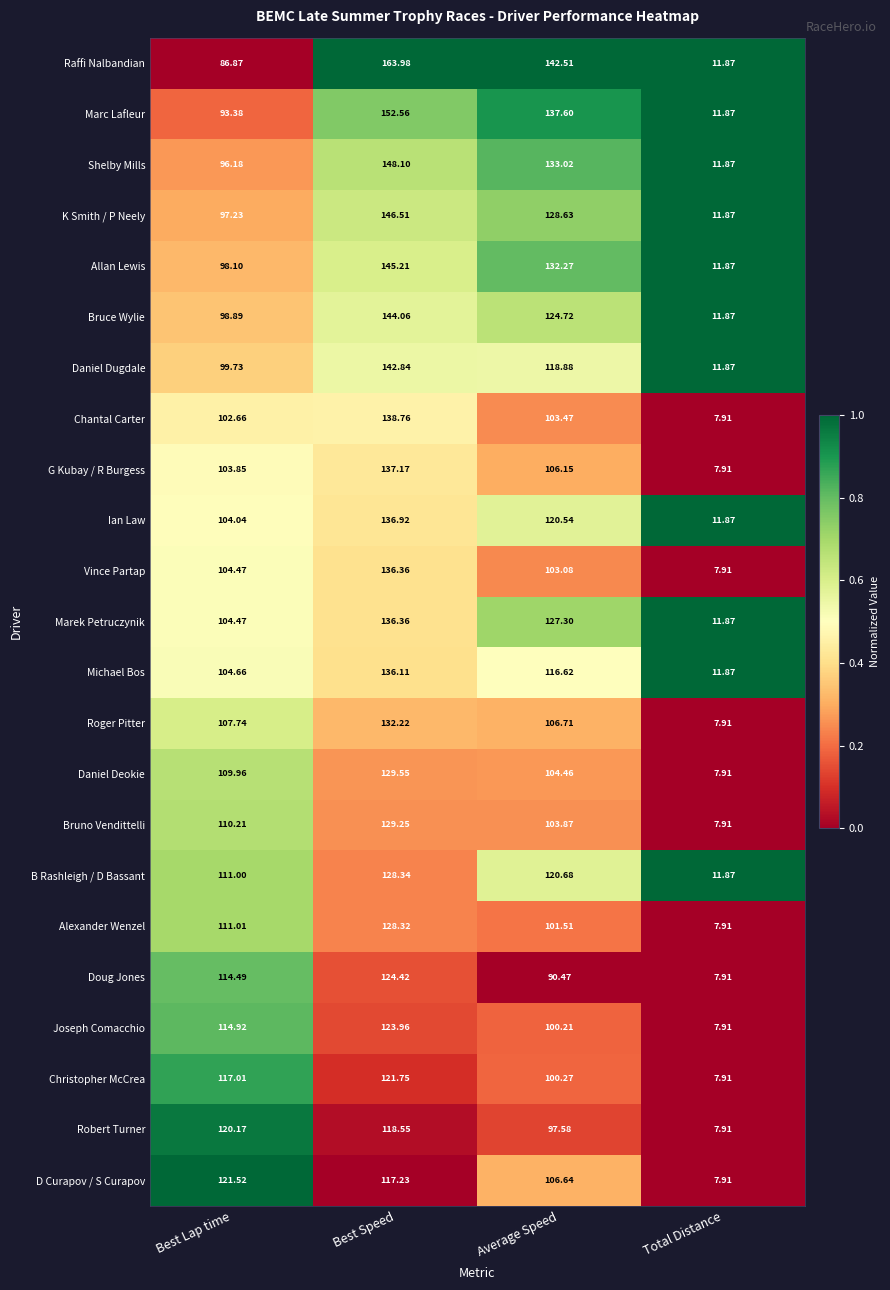

At which label does Vince Partap reach its peak?

Best Speed